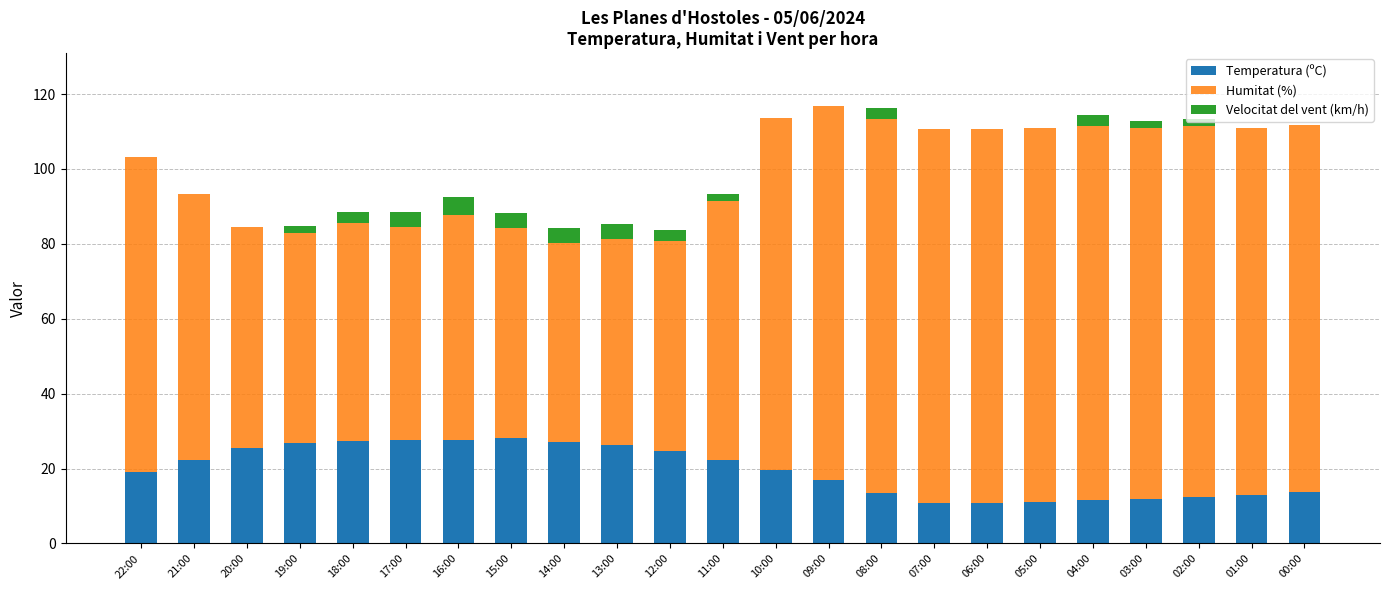

The value of Temperatura (ºC) at 01:00 is 20.6. True or false?

False